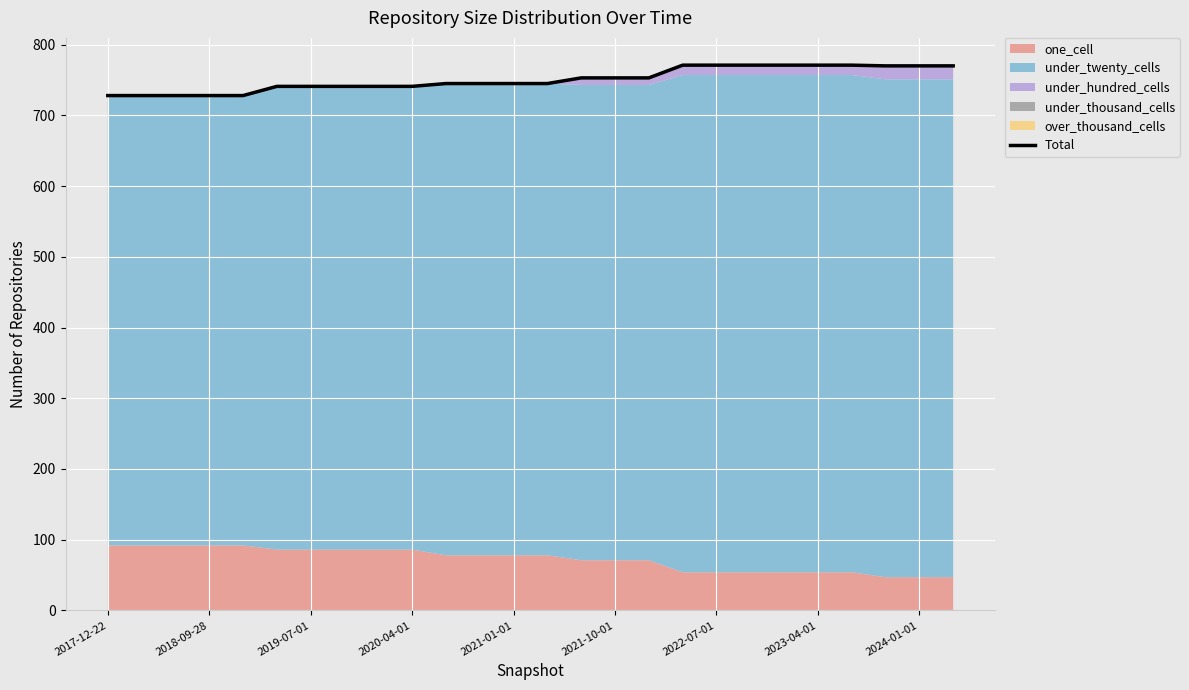

What is the minimum value shown in the chart?

728